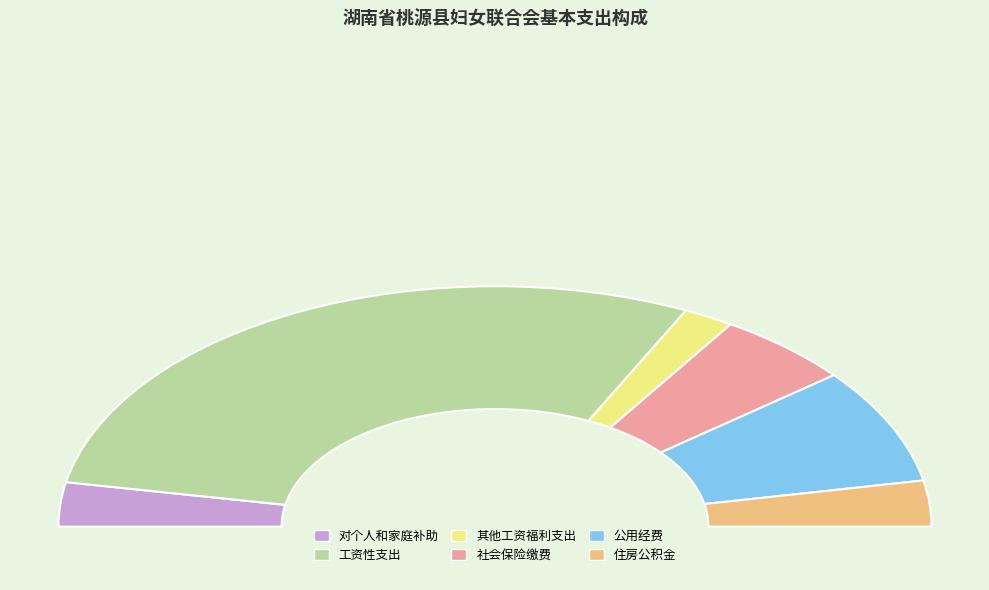

How many slices are in this pie chart?

6